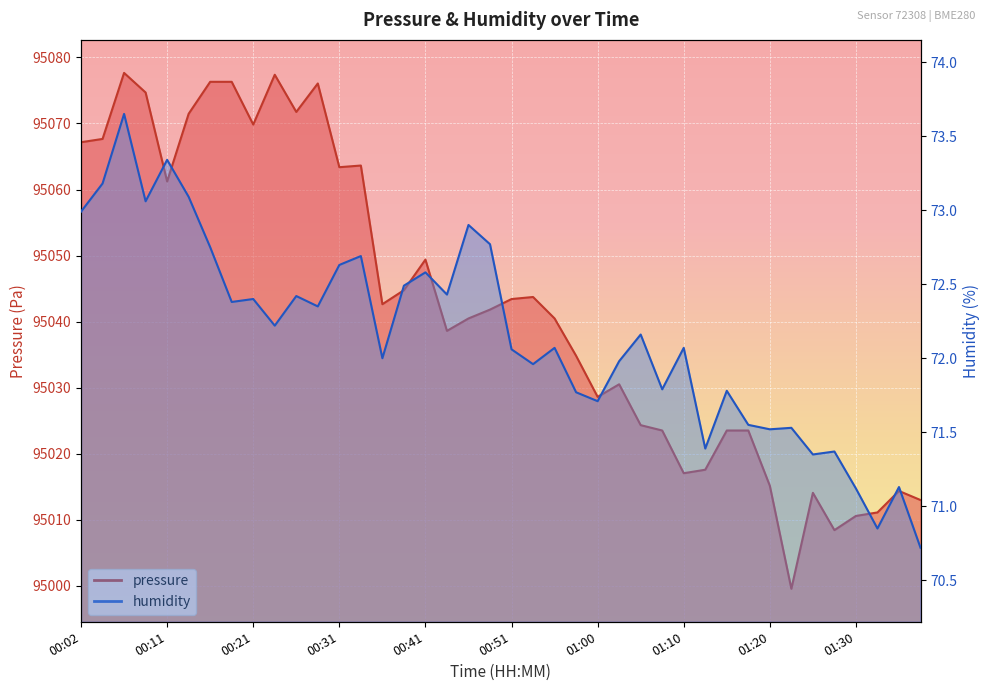

Reading left to right, extract all data points from this chart.

pressure: 95067.2	95067.7	95077.7	95074.7	95061.2	95071.5	95076.3	95076.3	95069.8	95077.4	95071.8	95076.1	95063.4	95063.6	95042.6	95044.8	95049.4	95038.6	95040.5	95041.8	95043.4	95043.7	95040.5	95034.8	95028.6	95030.5	95024.3	95023.5	95017.0	95017.6	95023.5	95023.5	95015.1	94999.5	95014.1	95008.4	95010.6	95011.1	95014.3	95013.0
humidity: 73.0	73.2	73.7	73.1	73.3	73.1	72.8	72.4	72.4	72.2	72.4	72.3	72.6	72.7	72.0	72.5	72.6	72.4	72.9	72.8	72.1	72.0	72.1	71.8	71.7	72.0	72.2	71.8	72.1	71.4	71.8	71.5	71.5	71.5	71.3	71.4	71.1	70.8	71.1	70.7